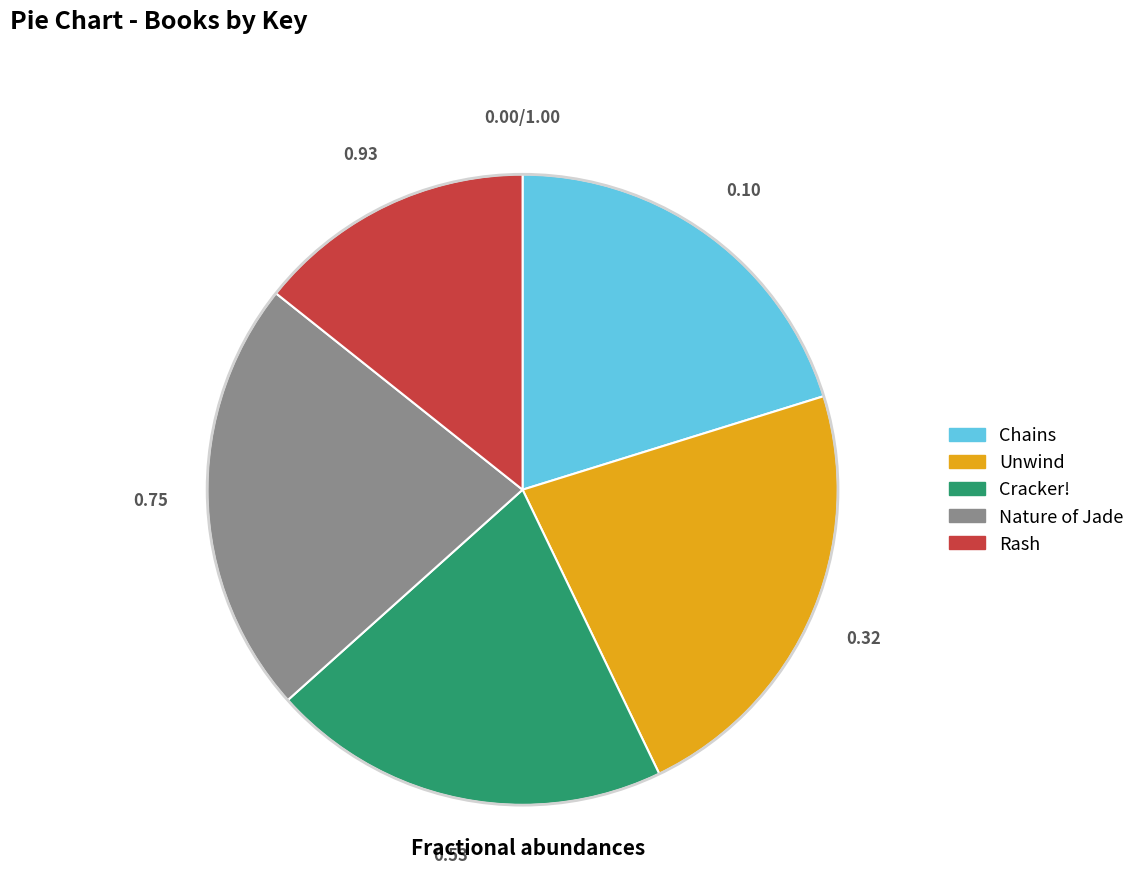

Which category has the smallest portion of the pie?

Rash